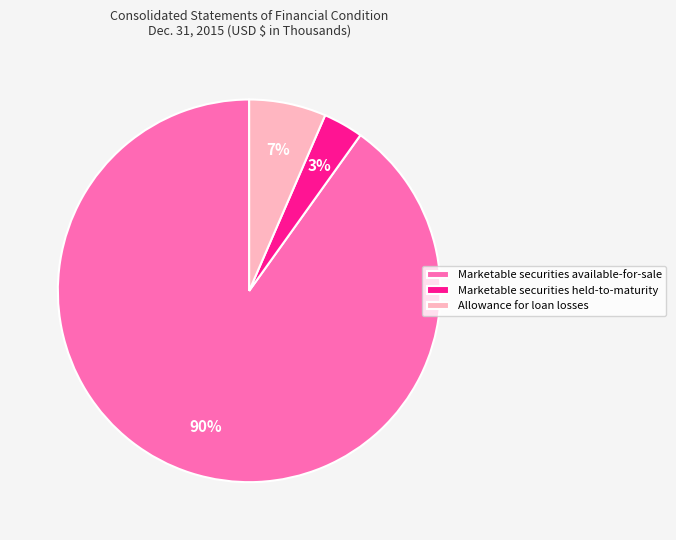

To the nearest percent, what percentage of the pie is Marketable securities available-for-sale?

90%